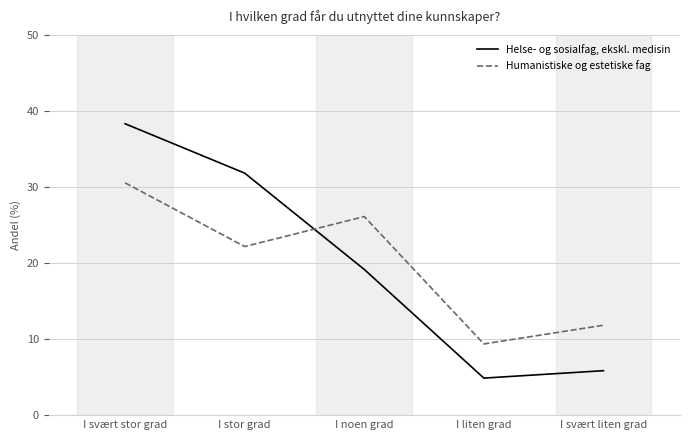

How many lines are shown in the chart?

2